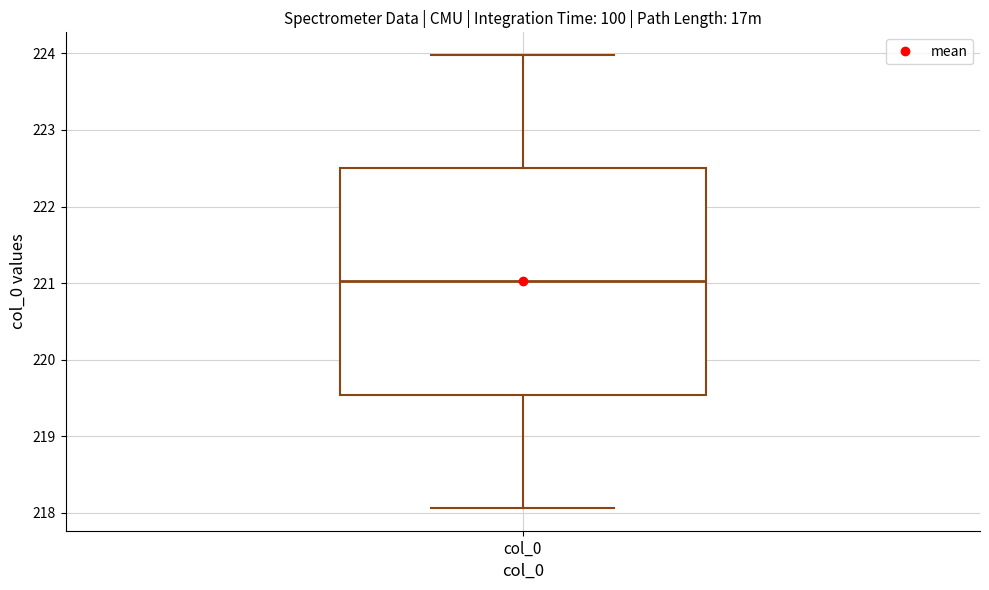

Where is the lower edge of the box for col_0 on the y-axis? The values are not printed on the chart, so give them approximately, as read against the axis.

219.5